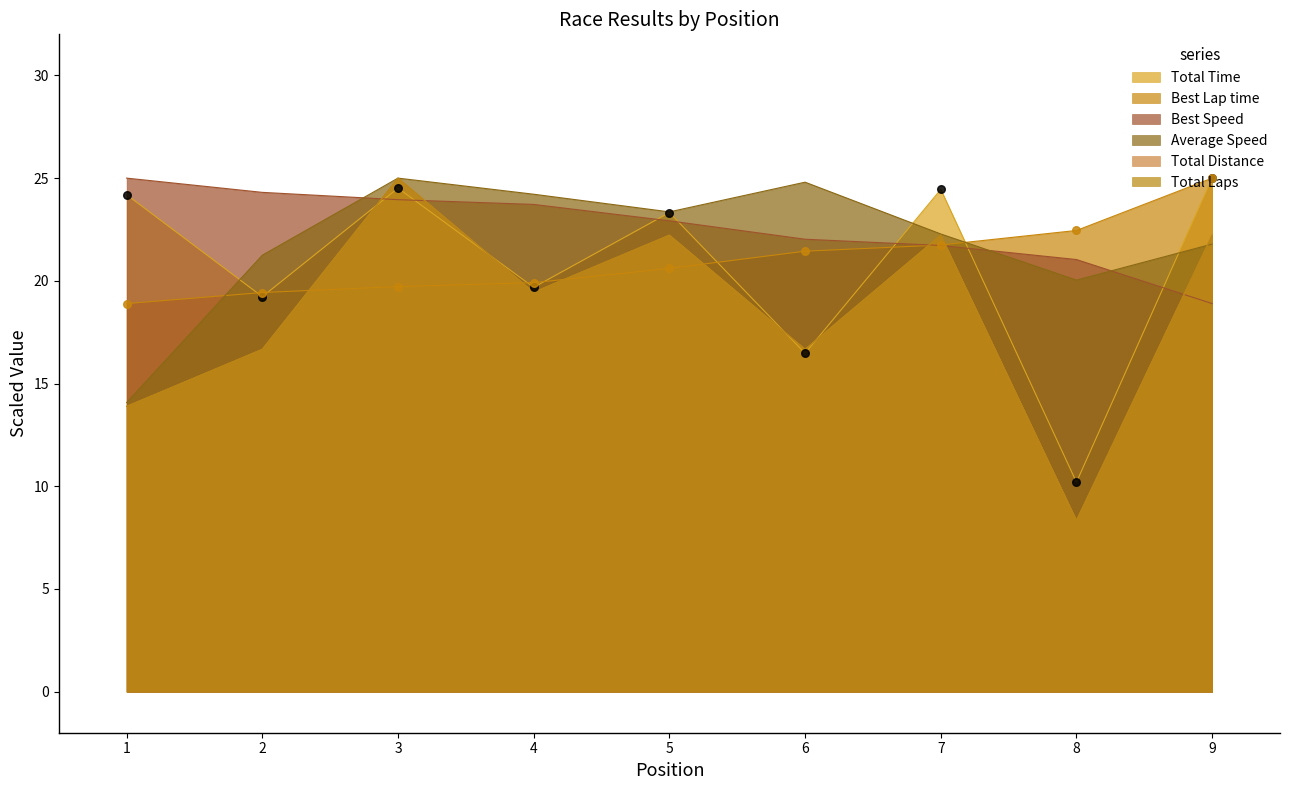

What is the total value across all series at 6?

118.1